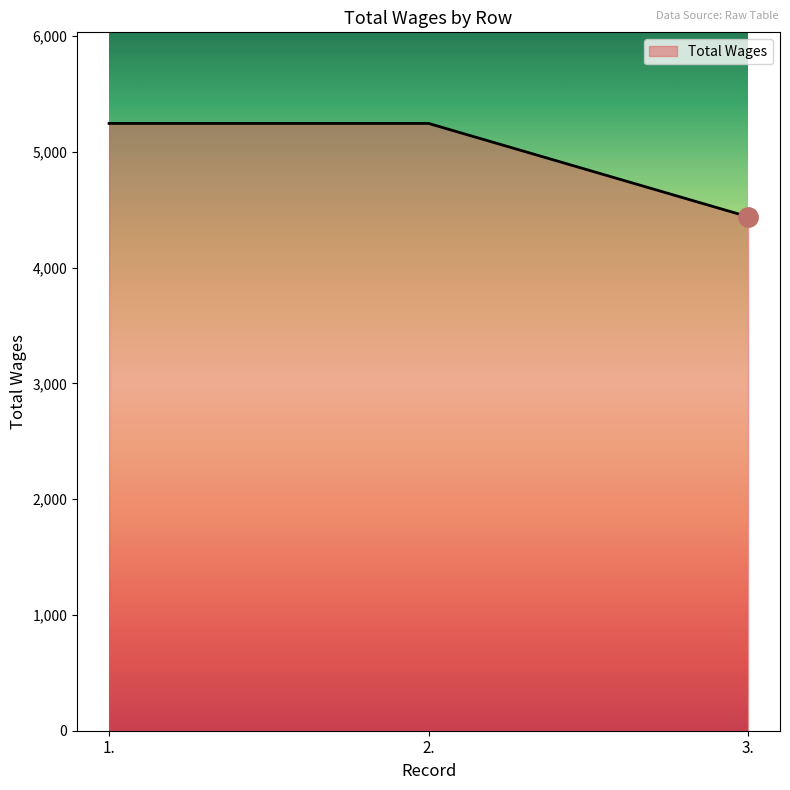

What is the minimum value shown in the chart?

4440